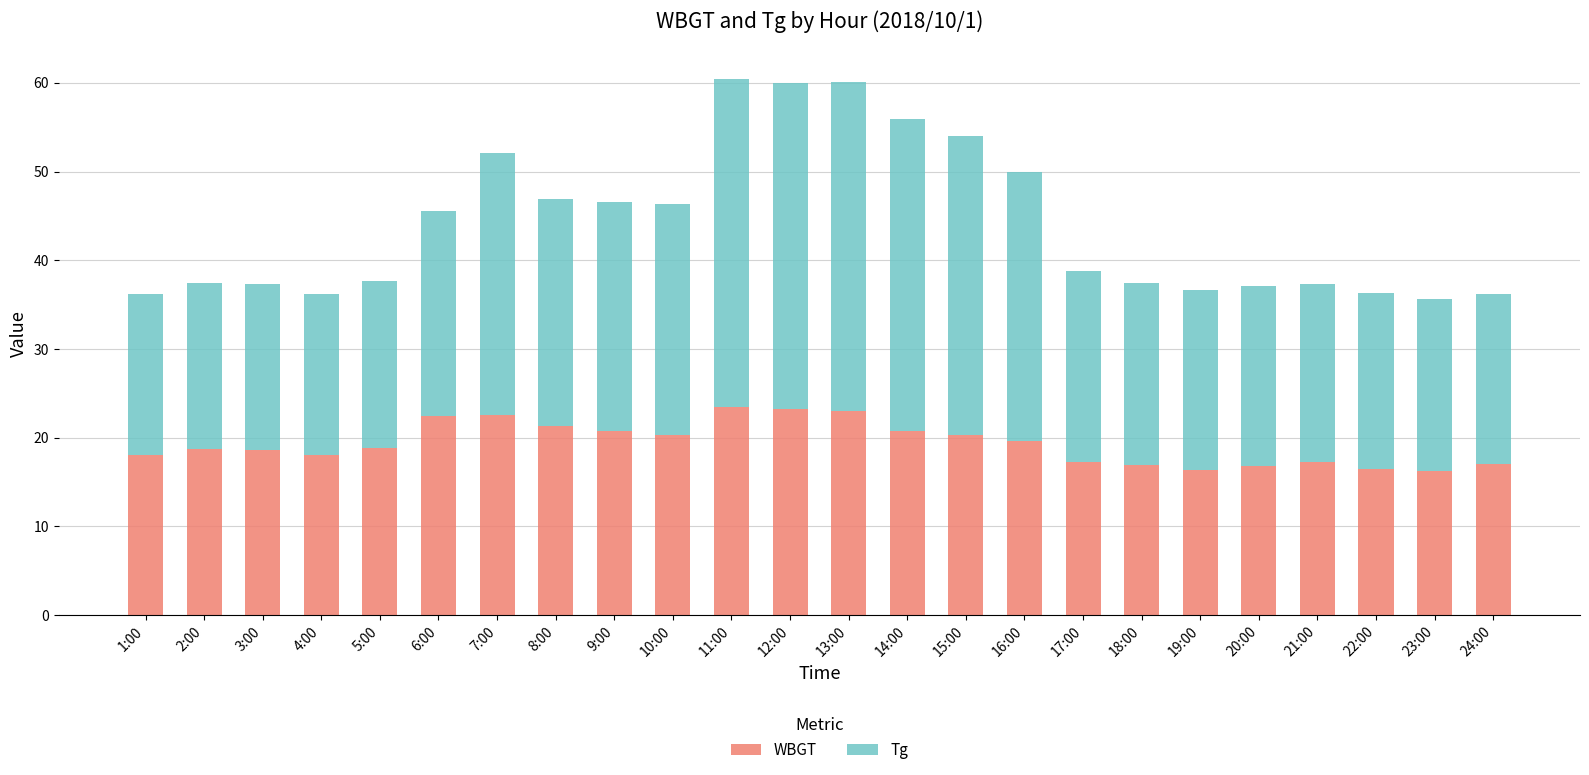

What is the total value across all series at 4:00?

36.2